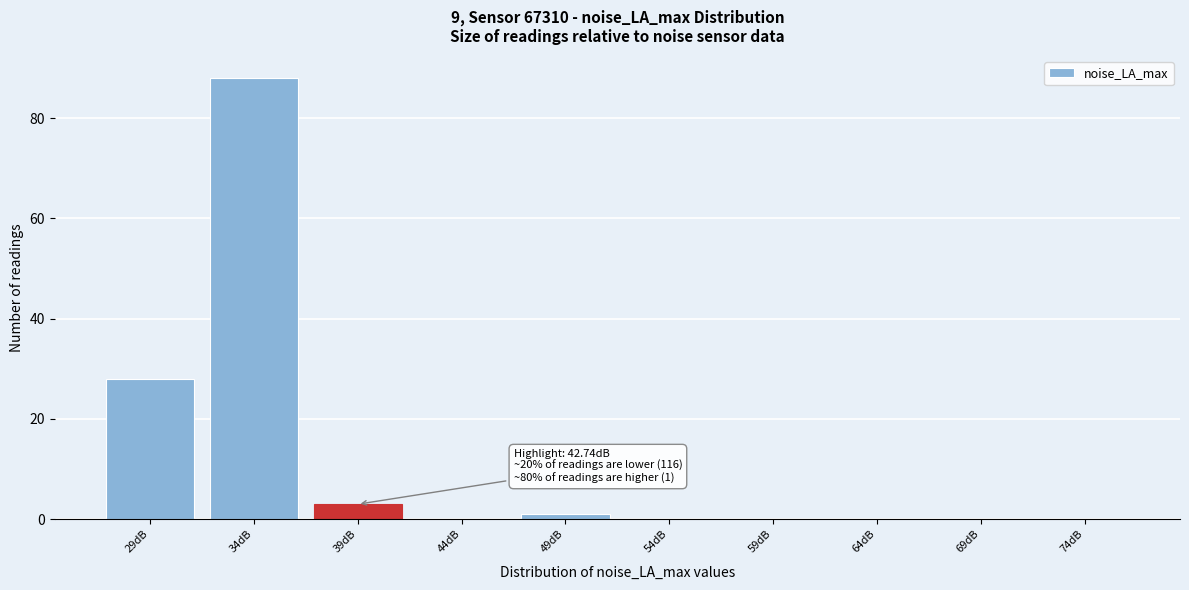

Reading left to right, list all the values displayed in this chart.

29dB=28	34dB=88	39dB=3	44dB=0	49dB=1	54dB=0	59dB=0	64dB=0	69dB=0	74dB=0